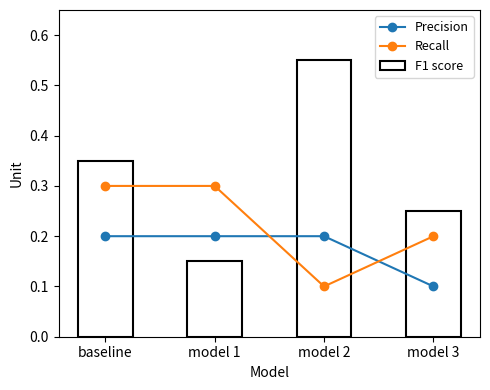

What is the maximum value for Recall?

0.3